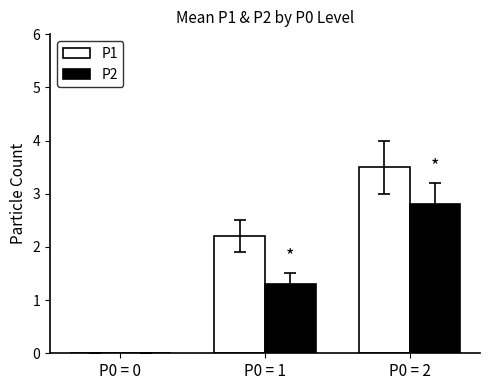

How many data points does each series have?

3